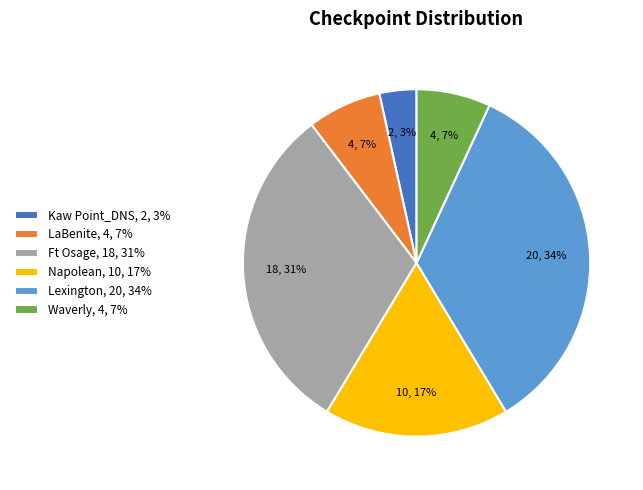

Is there any slice that represents more than half of the pie?

No